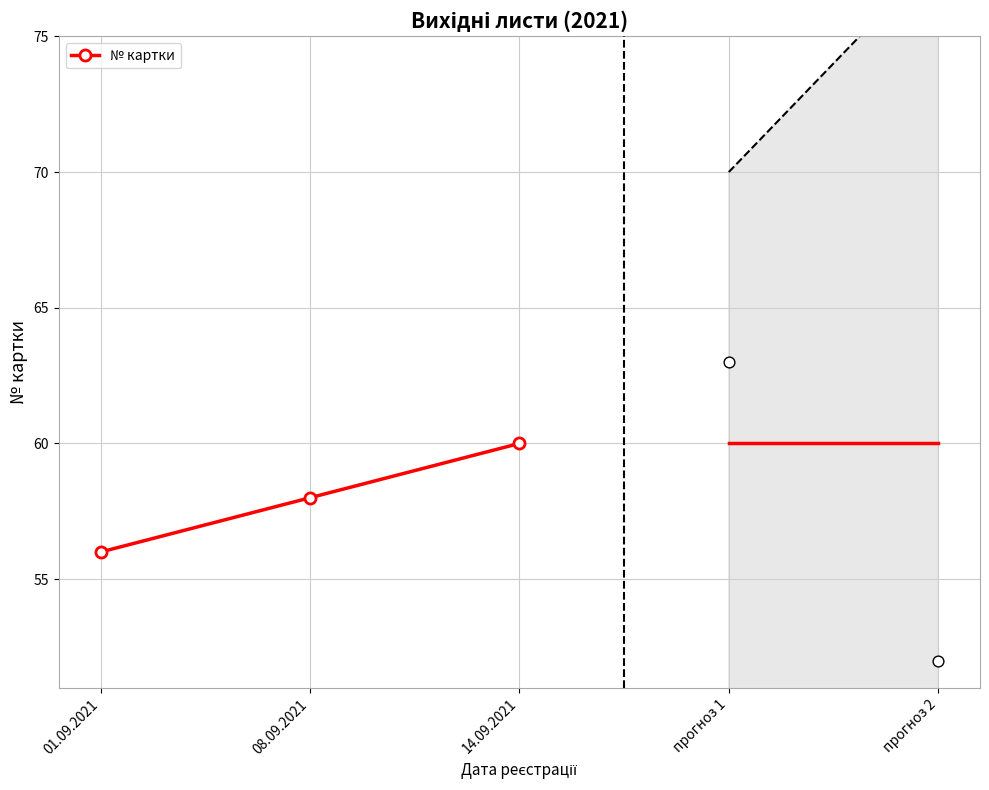

What is the change in value from 01.09.2021 to 14.09.2021?

+4